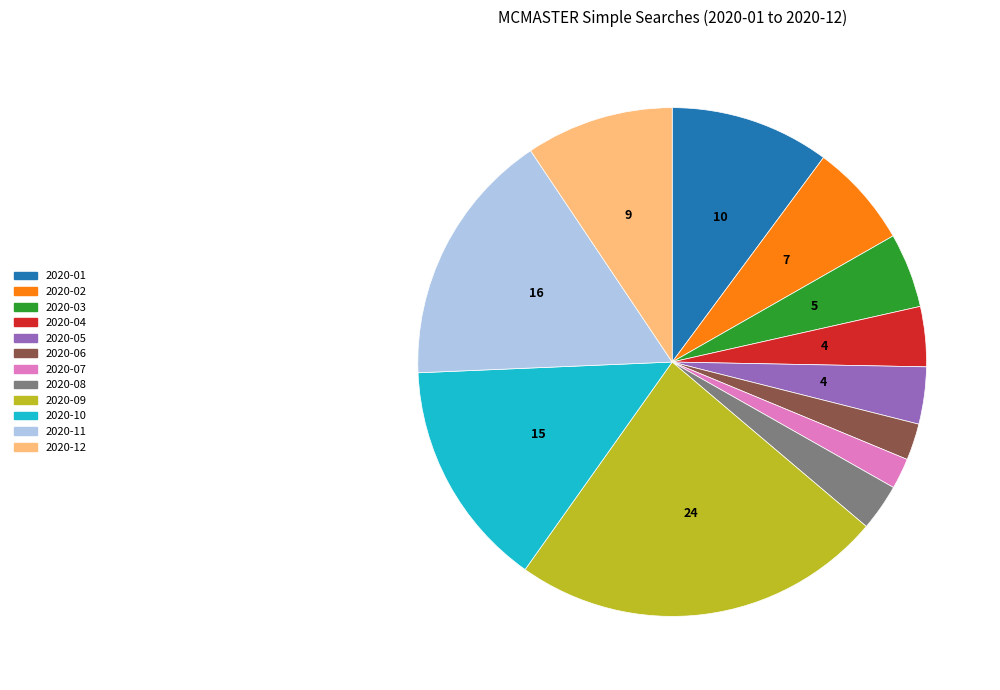

Approximately how many times larger is the value at 2020-11 compared to 2020-07?

8.3